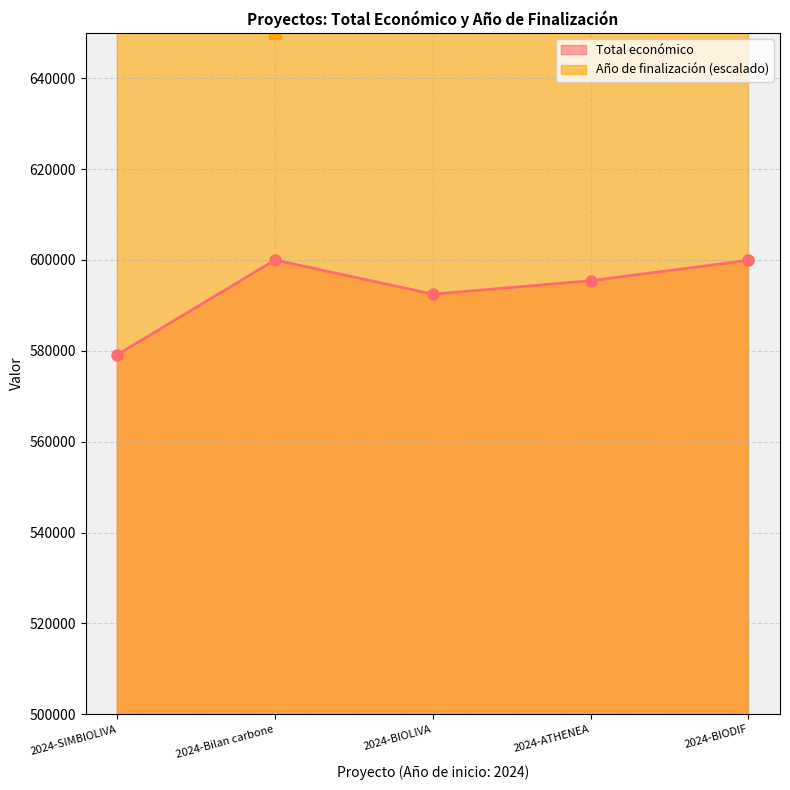

Rank the categories by Total económico value from lowest to highest.

2024-SIMBIOLIVA, 2024-BIOLIVA, 2024-ATHENEA, 2024-BIODIF, 2024-Bilan carbone